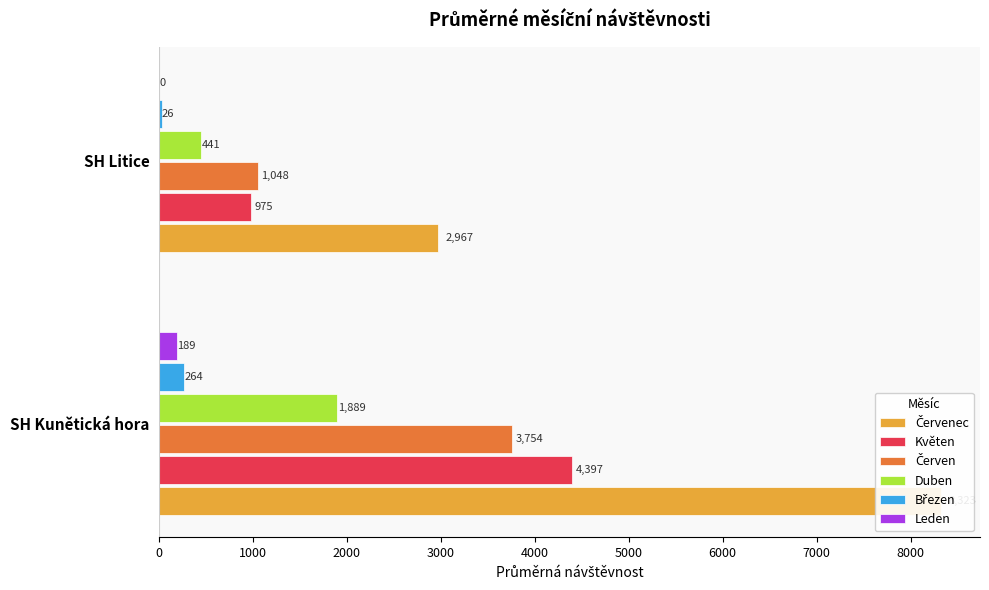

What is the average value of the Červen series?

2400.9